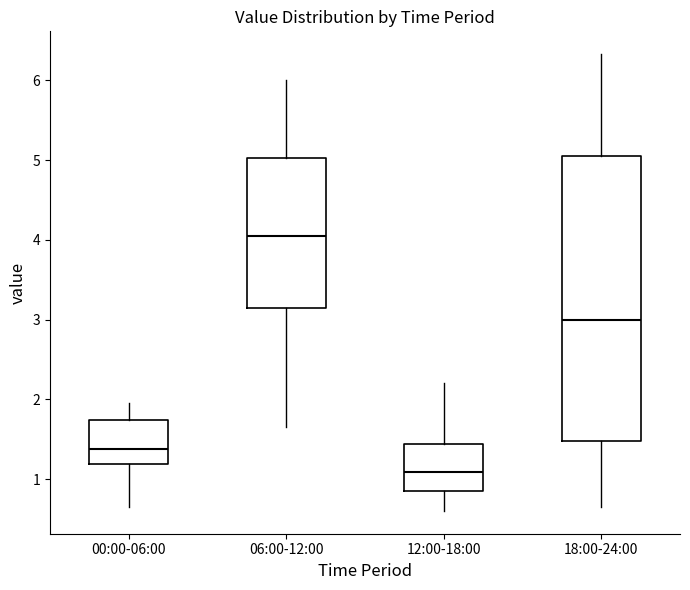

Reading left to right, transcribe this box plot: for each box, give where its median line is, the range the box spans, and where its two whiskers end, as read against the y-axis. The values are not printed on the chart, so give them approximately, as read against the axis.

00:00-06:00: median 1.4, box 1.2 to 1.7, whiskers 0.7 to 2.0
06:00-12:00: median 4.1, box 3.2 to 5.0, whiskers 1.7 to 6.0
12:00-18:00: median 1.1, box 0.8 to 1.4, whiskers 0.6 to 2.2
18:00-24:00: median 3.0, box 1.5 to 5.1, whiskers 0.7 to 6.3